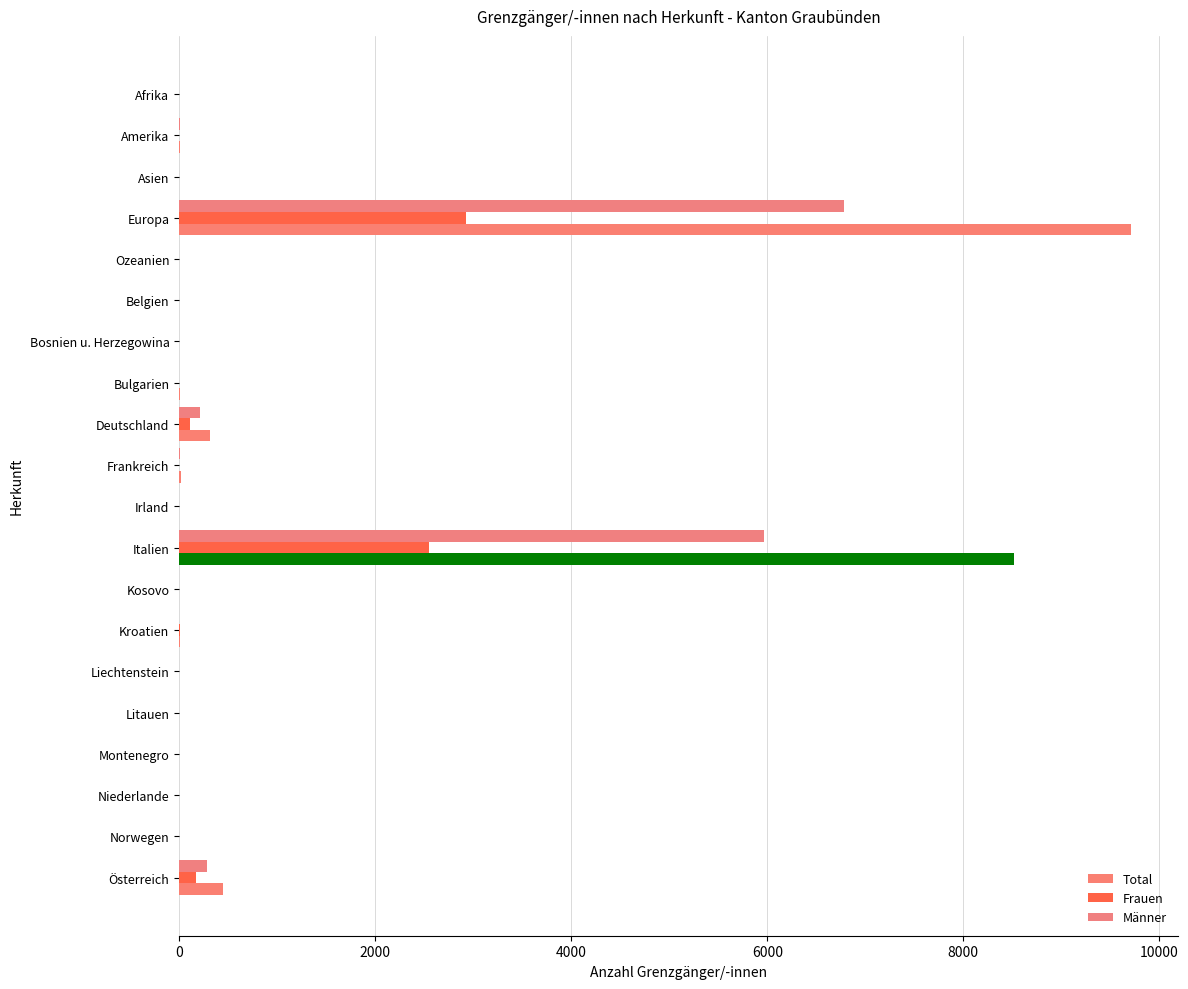

Reading right to left, transcribe all the data shown in this chart.

Total: 448	1	3	1	3	2	8	2	8519	2	14	319	5	3	2	1	9707	1	5	2
Frauen: 168	0	0	0	1	1	5	2	2548	1	1	110	2	1	0	1	2926	1	1	1
Männer: 280	1	3	1	2	1	3	0	5971	1	13	209	3	2	2	0	6781	0	4	1